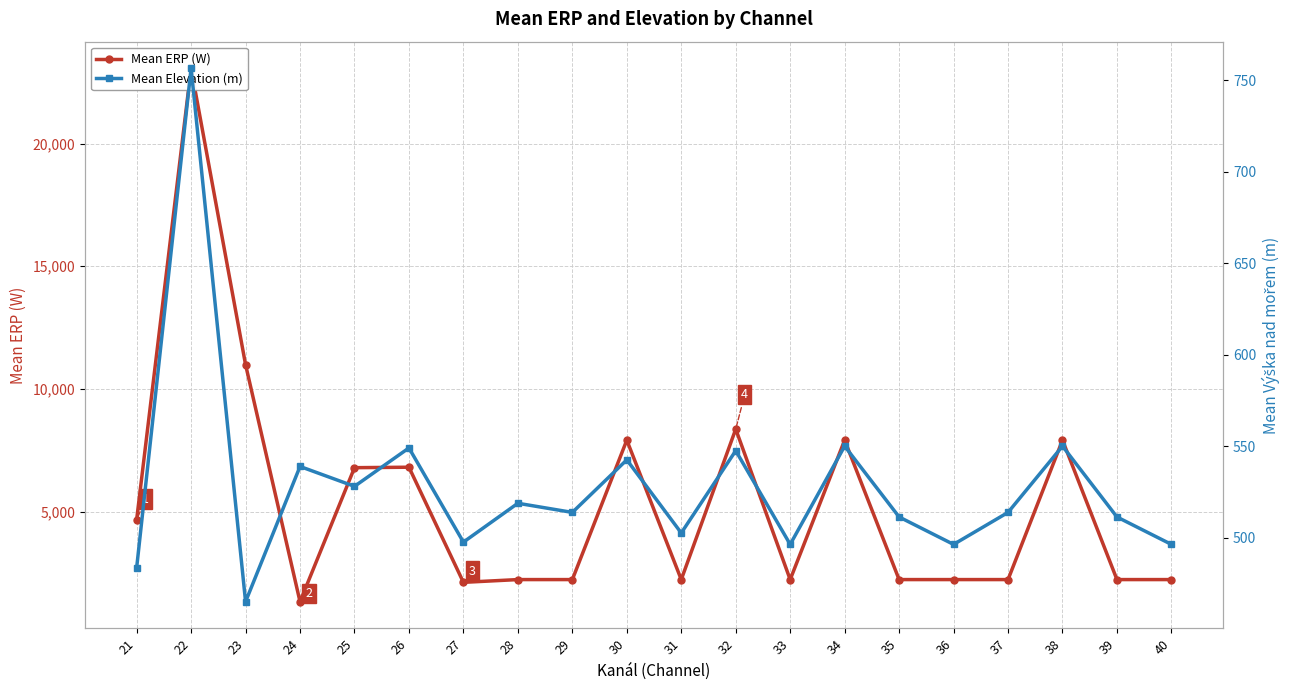

What is the difference between the second highest and second lowest values in the Mean Elevation (m) series?

66.6